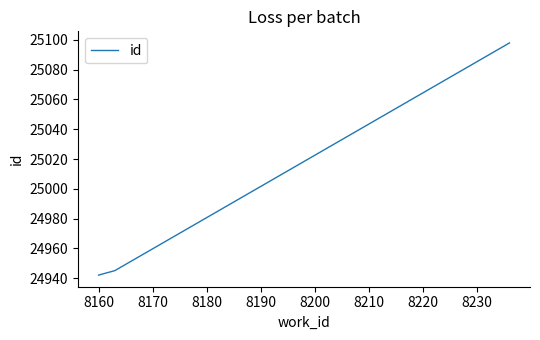

What is the average value?

24995